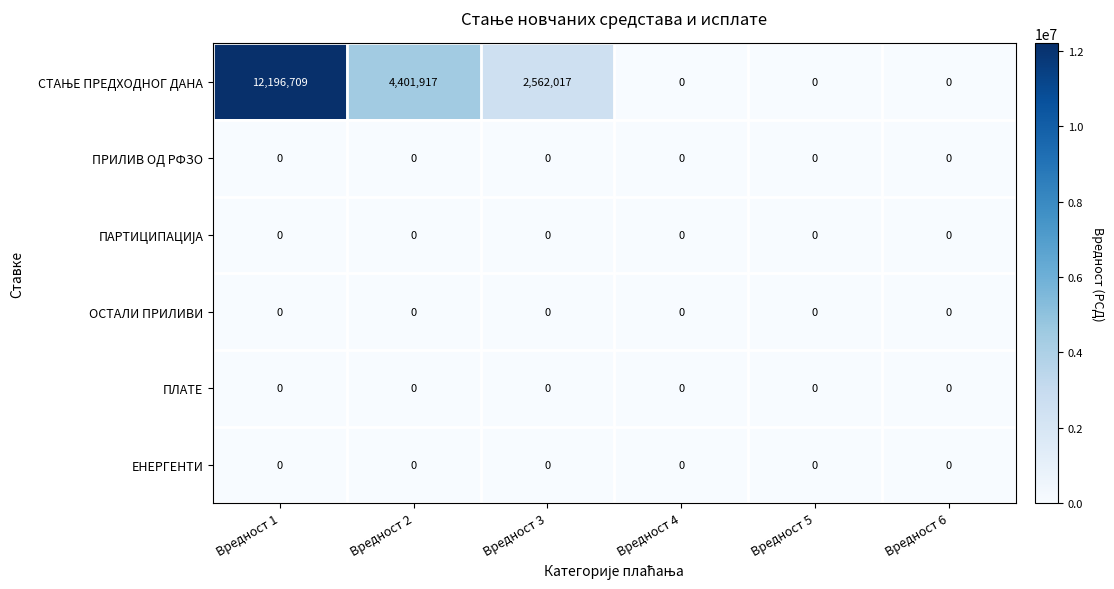

At which category is the sum across all series the highest?

Вредност 1